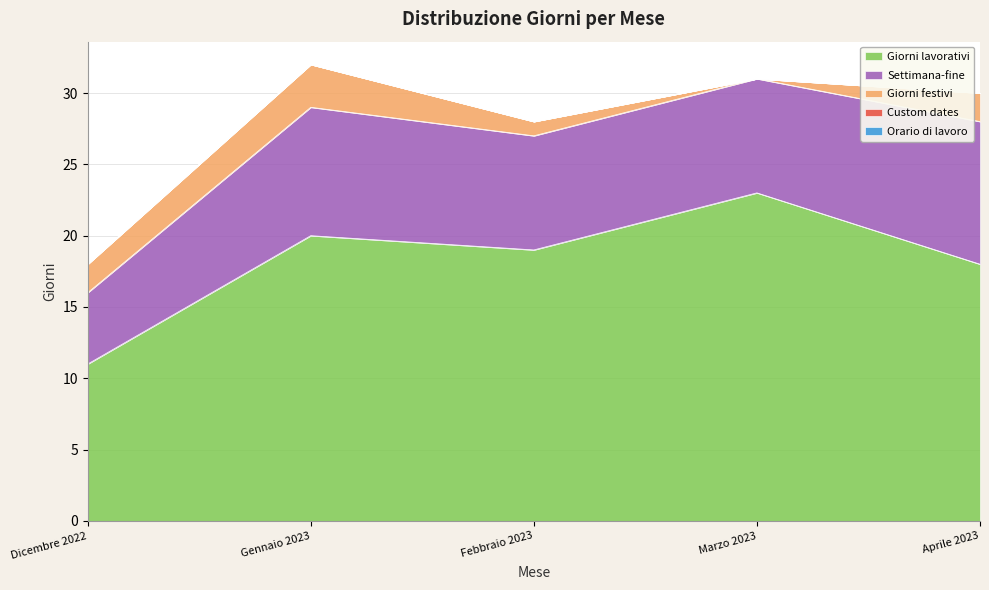

Reading left to right, transcribe all the data shown in this chart.

Giorni lavorativi: Dicembre 2022=11	Gennaio 2023=20	Febbraio 2023=19	Marzo 2023=23	Aprile 2023=18
Settimana-fine: Dicembre 2022=5	Gennaio 2023=9	Febbraio 2023=8	Marzo 2023=8	Aprile 2023=10
Giorni festivi: Dicembre 2022=2	Gennaio 2023=3	Febbraio 2023=1	Marzo 2023=0	Aprile 2023=2
Custom dates: Dicembre 2022=0	Gennaio 2023=0	Febbraio 2023=0	Marzo 2023=0	Aprile 2023=0
Orario di lavoro: Dicembre 2022=0	Gennaio 2023=0	Febbraio 2023=0	Marzo 2023=0	Aprile 2023=0